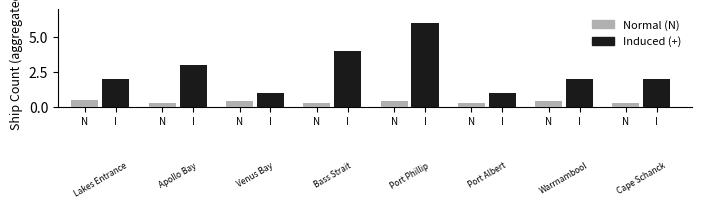

What are all the series names shown in the legend?

Normal (N), Induced (+)